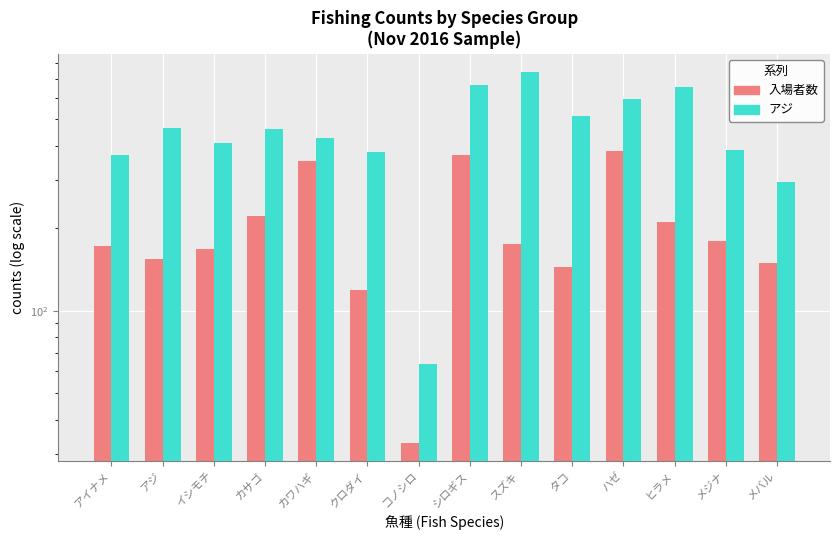

Reading left to right, list all the values displayed in this chart.

入場者数: アイナメ=172	アジ=155	イシモチ=168	カサゴ=221	カワハギ=352	クロダイ=119	コノシロ=33	シロギス=369	スズキ=175	タコ=144	ハゼ=383	ヒラメ=210	メジナ=180	メバル=149
アジ: アイナメ=371	アジ=464	イシモチ=411	カサゴ=460	カワハギ=426	クロダイ=379	コノシロ=64	シロギス=668	スズキ=742	タコ=513	ハゼ=594	ヒラメ=656	メジナ=386	メバル=294